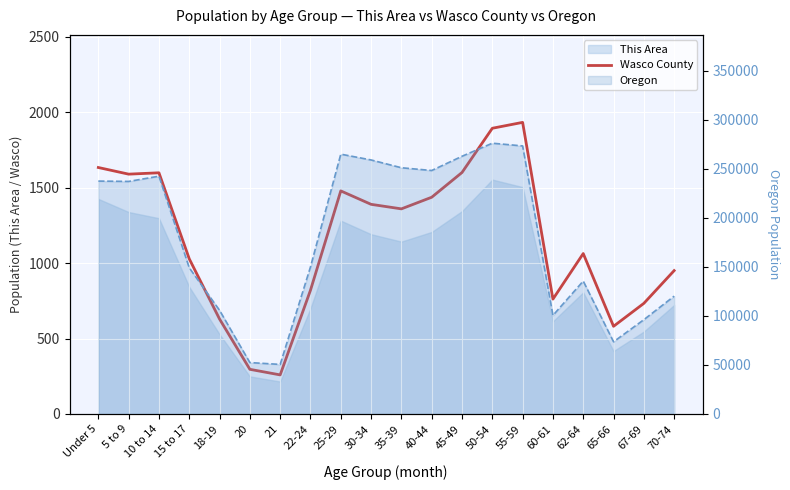

What position from the right is 30-34?

11